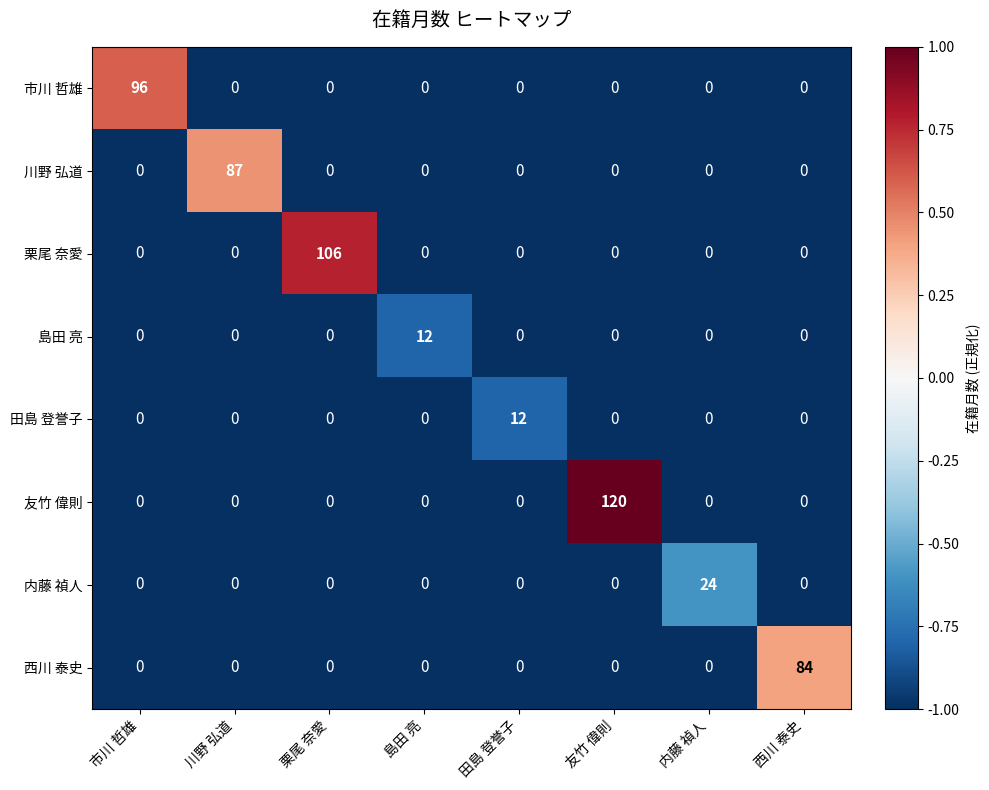

At which category is the sum across all series the highest?

友竹 偉則